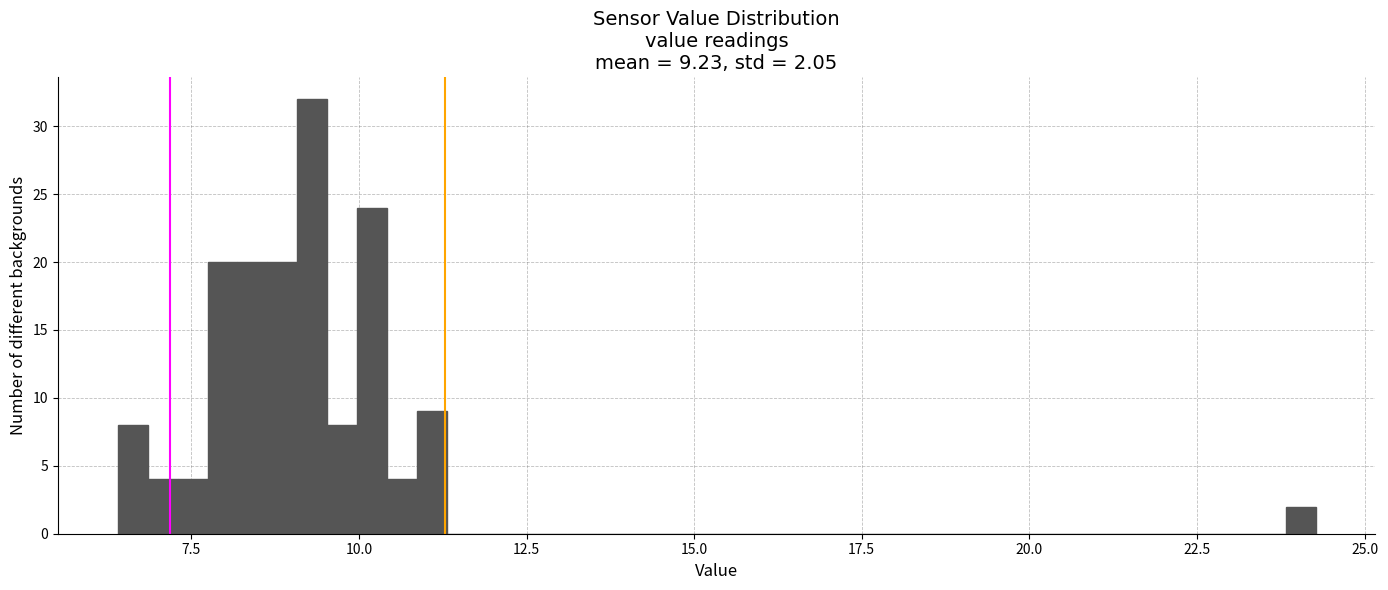

Read against the x-axis, roughly where is the centre of the tallest bar?

9.5